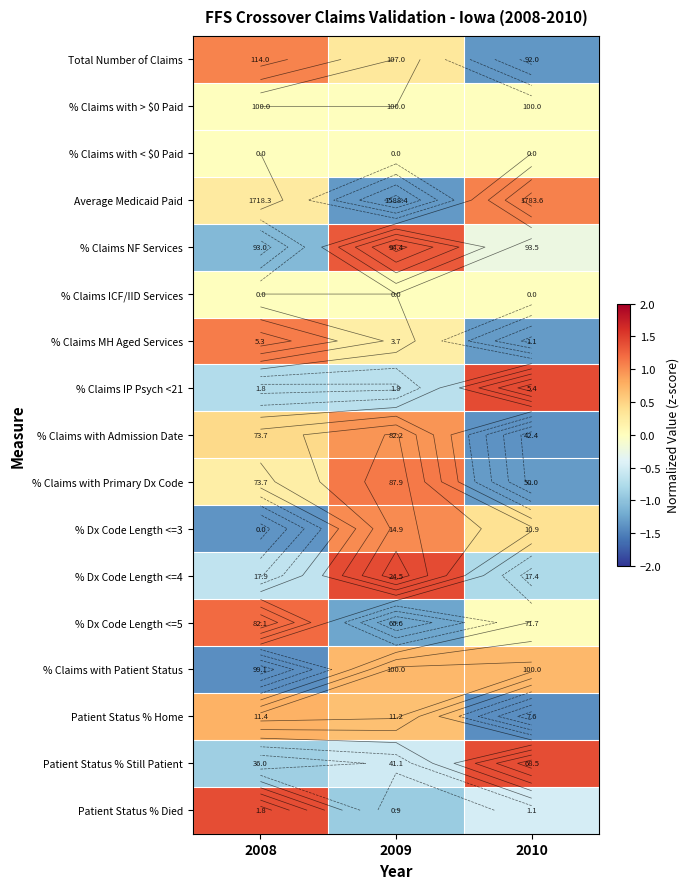

At 2009, list the series in order from smallest to largest.

Average Medicaid Paid, % Dx Code Length <=5, Patient Status % Died, % Claims IP Psych <21, Patient Status % Still Patient, % Claims with > $0 Paid, % Claims with < $0 Paid, % Claims ICF/IID Services, % Claims MH Aged Services, Total Number of Claims, Patient Status % Home, % Claims with Patient Status, % Claims with Admission Date, % Dx Code Length <=3, % Claims with Primary Dx Code, % Claims NF Services, % Dx Code Length <=4